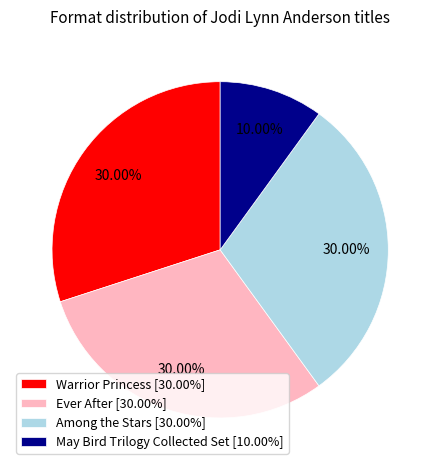

Does Warrior Princess [30.00%] represent more than half of the total?

No